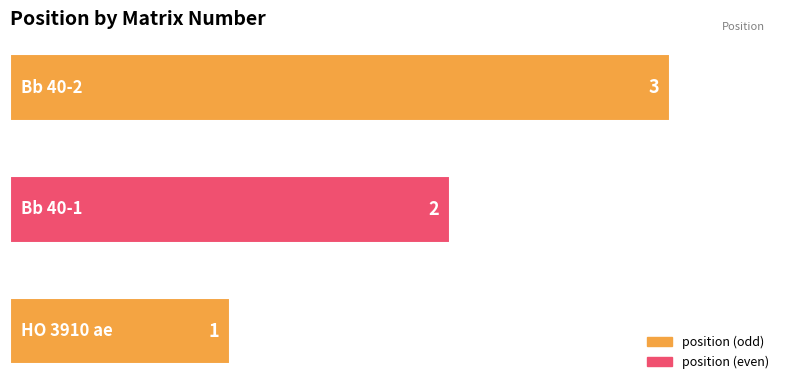

What is the smallest value displayed?

1